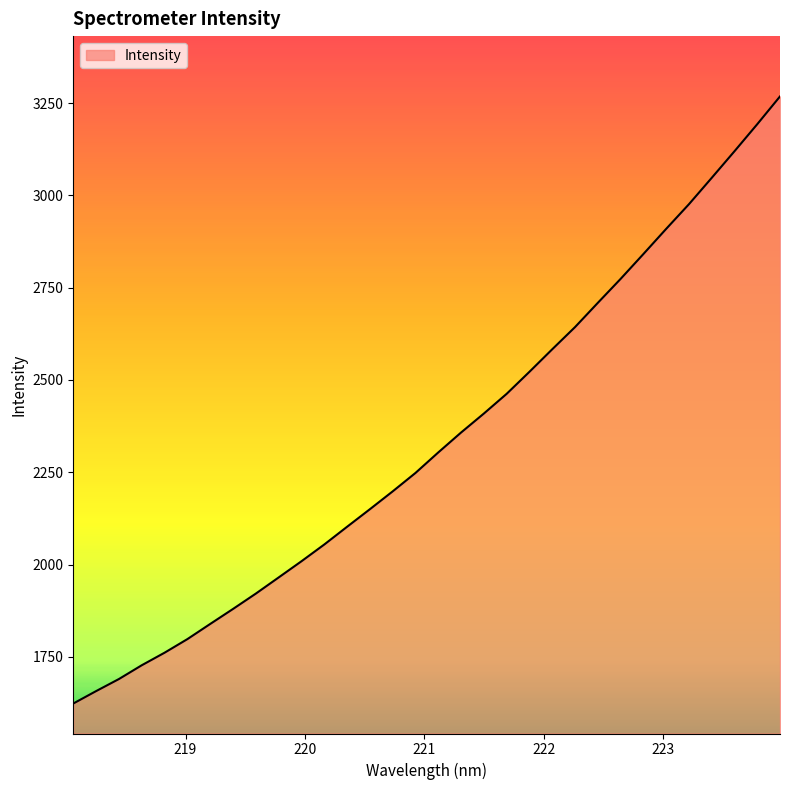

What is the greatest value displayed?

3267.9